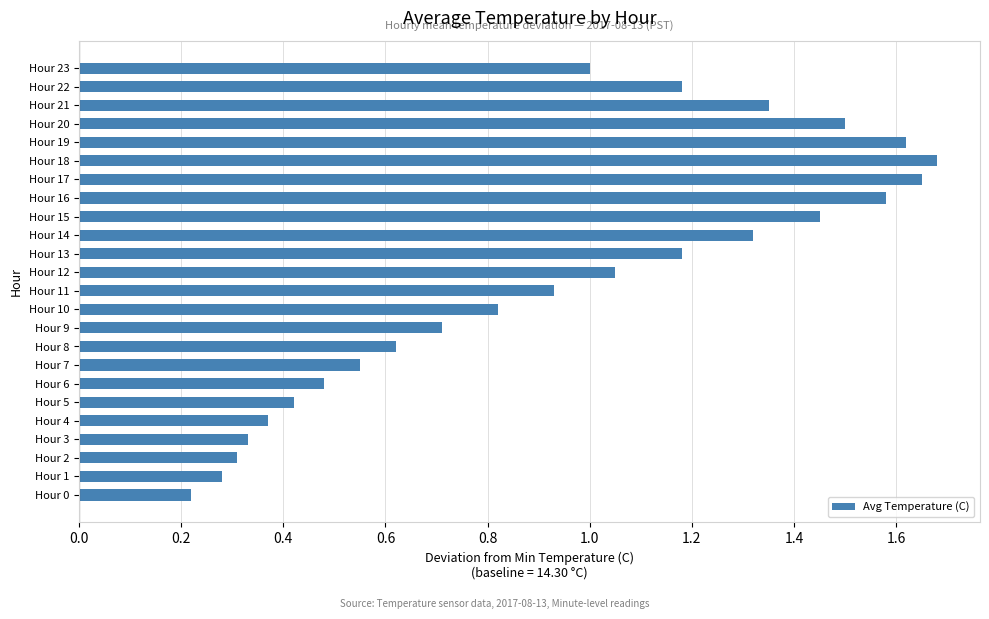

How many bars are there in total?

24